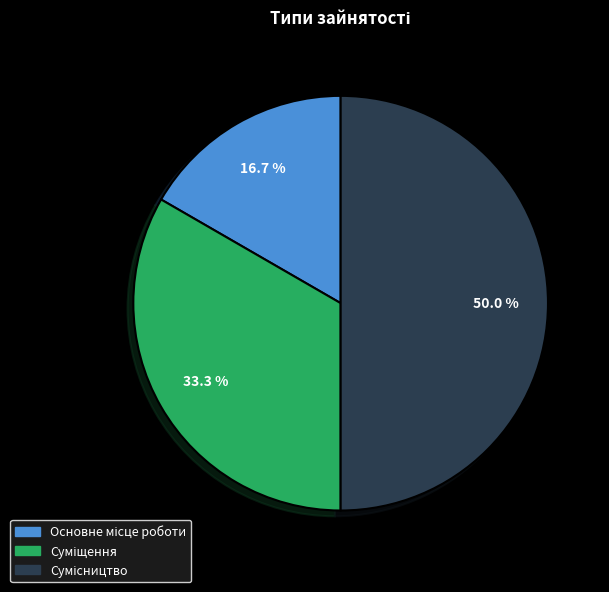

True or false: Основне місце роботи accounts for 17% of the total.

True